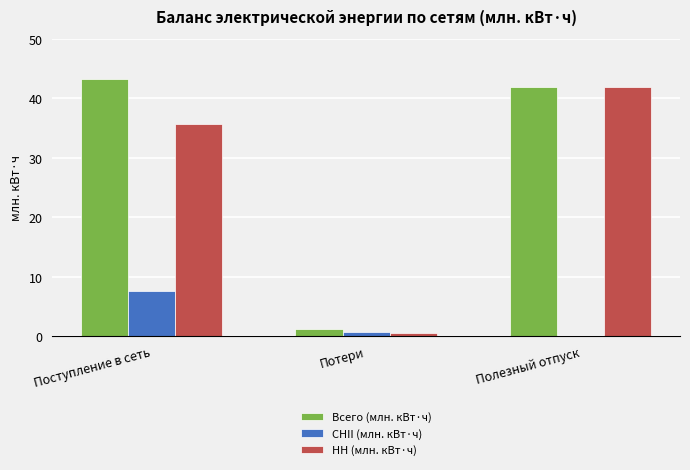

How many positive values does the СНII (млн. кВт·ч) series have?

2